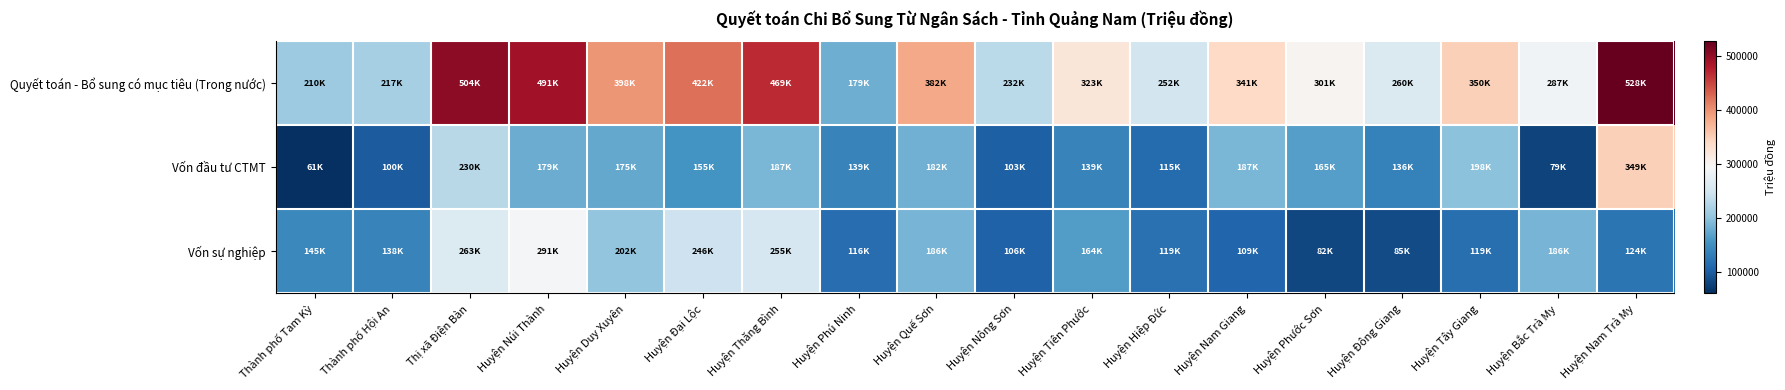

Reading left to right, what are all the values shown in this chart?

Quyết toán - Bổ sung có mục tiêu (Trong nước): Thành phố Tam Kỳ=210155.3	Thành phố Hội An=216545.7	Thị xã Điện Bàn=503898.4	Huyện Núi Thành=490979.3	Huyện Duy Xuyên=397845.1	Huyện Đại Lộc=422192.0	Huyện Thăng Bình=469300.3	Huyện Phú Ninh=179423.2	Huyện Quế Sơn=382382.5	Huyện Nông Sơn=232169.4	Huyện Tiên Phước=322520.7	Huyện Hiệp Đức=251979.8	Huyện Nam Giang=341126.6	Huyện Phước Sơn=301238.5	Huyện Đông Giang=260172.2	Huyện Tây Giang=350391.8	Huyện Bắc Trà My=286715.4	Huyện Nam Trà My=527967.9
Vốn đầu tư CTMT: Thành phố Tam Kỳ=60560.6	Thành phố Hội An=99702.7	Thị xã Điện Bàn=230044.8	Huyện Núi Thành=179049.4	Huyện Duy Xuyên=174928.0	Huyện Đại Lộc=154932.2	Huyện Thăng Bình=186553.9	Huyện Phú Ninh=138813.4	Huyện Quế Sơn=182205.0	Huyện Nông Sơn=102763.7	Huyện Tiên Phước=138556.0	Huyện Hiệp Đức=114997.0	Huyện Nam Giang=187192.5	Huyện Phước Sơn=164778.0	Huyện Đông Giang=136116.0	Huyện Tây Giang=198329.8	Huyện Bắc Trà My=78786.2	Huyện Nam Trà My=349481.0
Vốn sự nghiệp: Thành phố Tam Kỳ=144536.7	Thành phố Hội An=138375.7	Thị xã Điện Bàn=262900.6	Huyện Núi Thành=290984.0	Huyện Duy Xuyên=202366.1	Huyện Đại Lộc=246090.0	Huyện Thăng Bình=254780.4	Huyện Phú Ninh=116233.8	Huyện Quế Sơn=185848.5	Huyện Nông Sơn=106017.7	Huyện Tiên Phước=163951.7	Huyện Hiệp Đức=119016.8	Huyện Nam Giang=108800.7	Huyện Phước Sơn=81533.5	Huyện Đông Giang=85191.3	Huyện Tây Giang=118672.9	Huyện Bắc Trà My=185834.1	Huyện Nam Trà My=123619.0